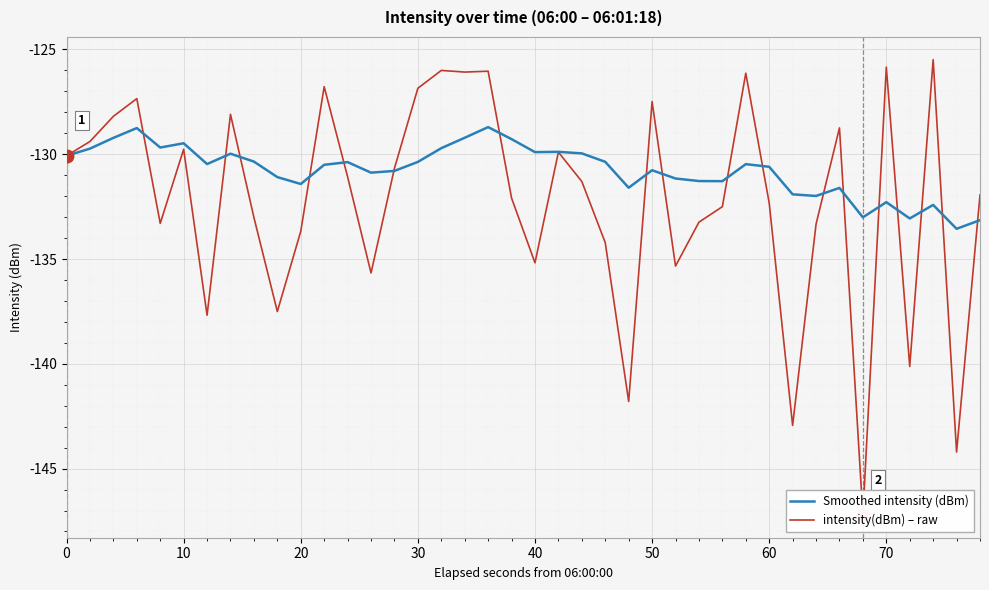

What is the lowest value of the Smoothed intensity (dBm) series?

-133.6